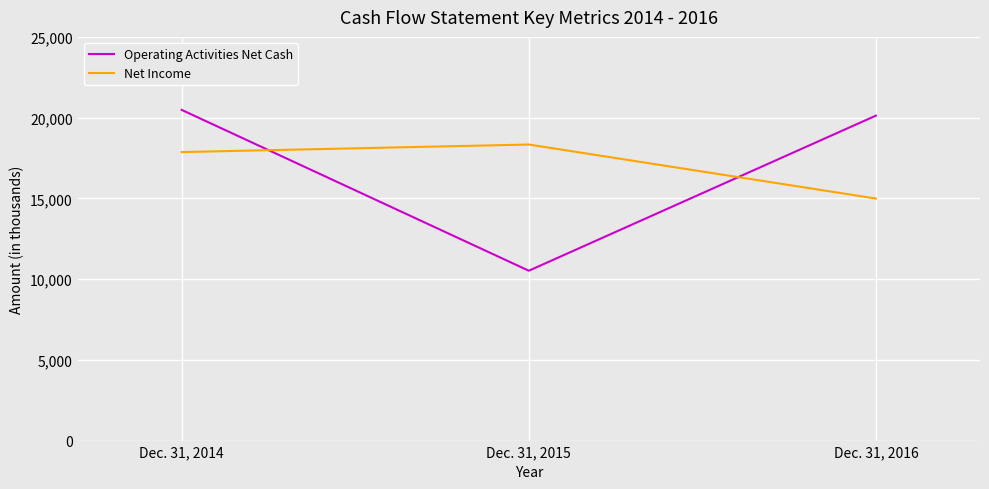

What is the difference between the highest and lowest values at Dec. 31, 2016?

5133